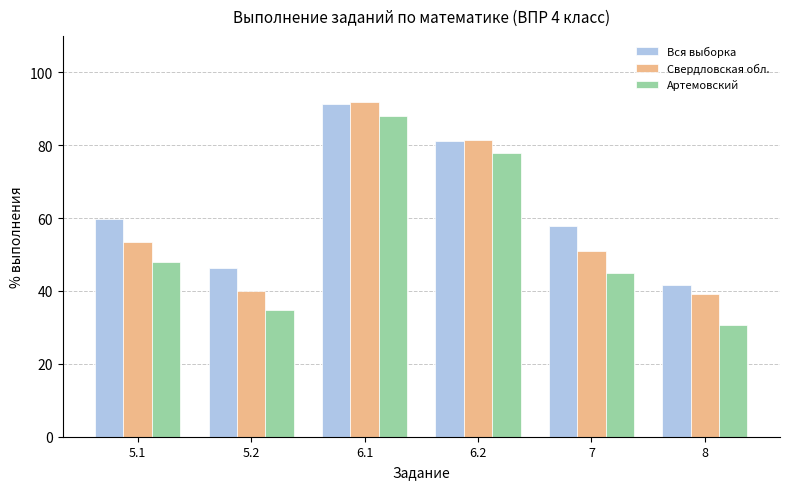

Reading left to right, transcribe all the data shown in this chart.

Вся выборка: 5.1=59.8	5.2=46.3	6.1=91.2	6.2=81.0	7=57.7	8=41.7
Свердловская обл.: 5.1=53.5	5.2=39.9	6.1=91.9	6.2=81.5	7=51.0	8=39.2
Артемовский: 5.1=48.0	5.2=34.8	6.1=88.0	6.2=78.0	7=44.9	8=30.6